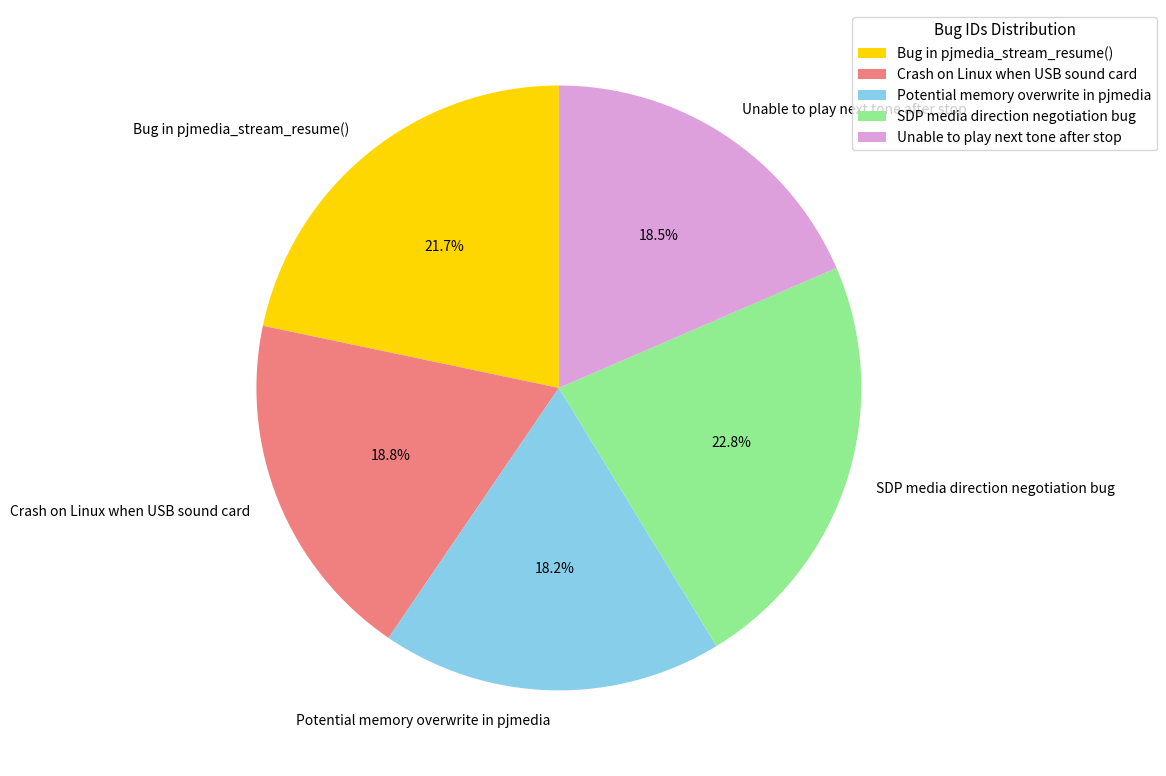

Is there a majority slice in this chart?

No